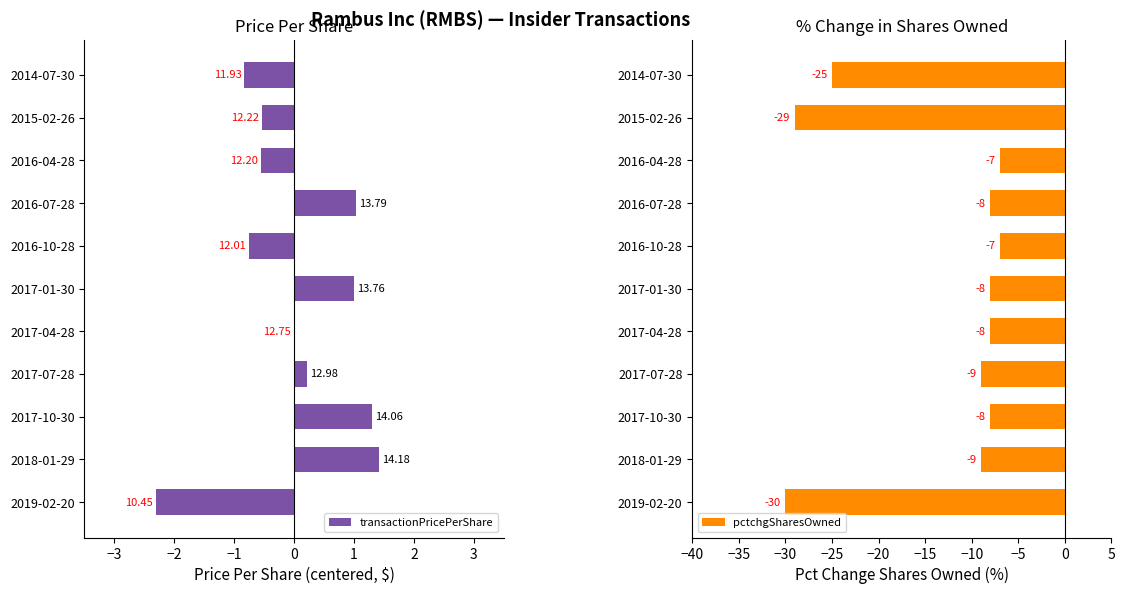

What value does the pctchgSharesOwned series have at 2017-01-30, to the nearest 10?

-10